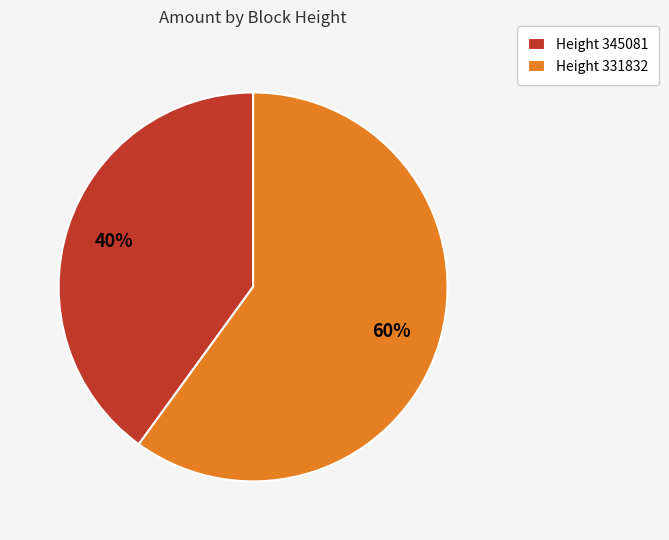

Is there any slice that represents more than half of the pie?

Yes